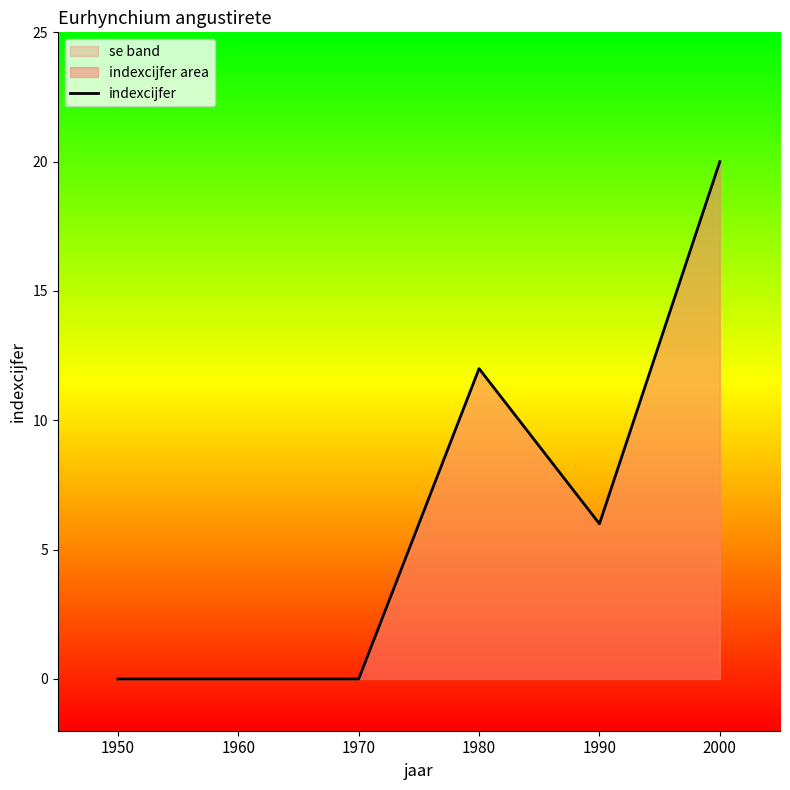

Reading right to left, transcribe all the data shown in this chart.

20	6	12	0	0	0